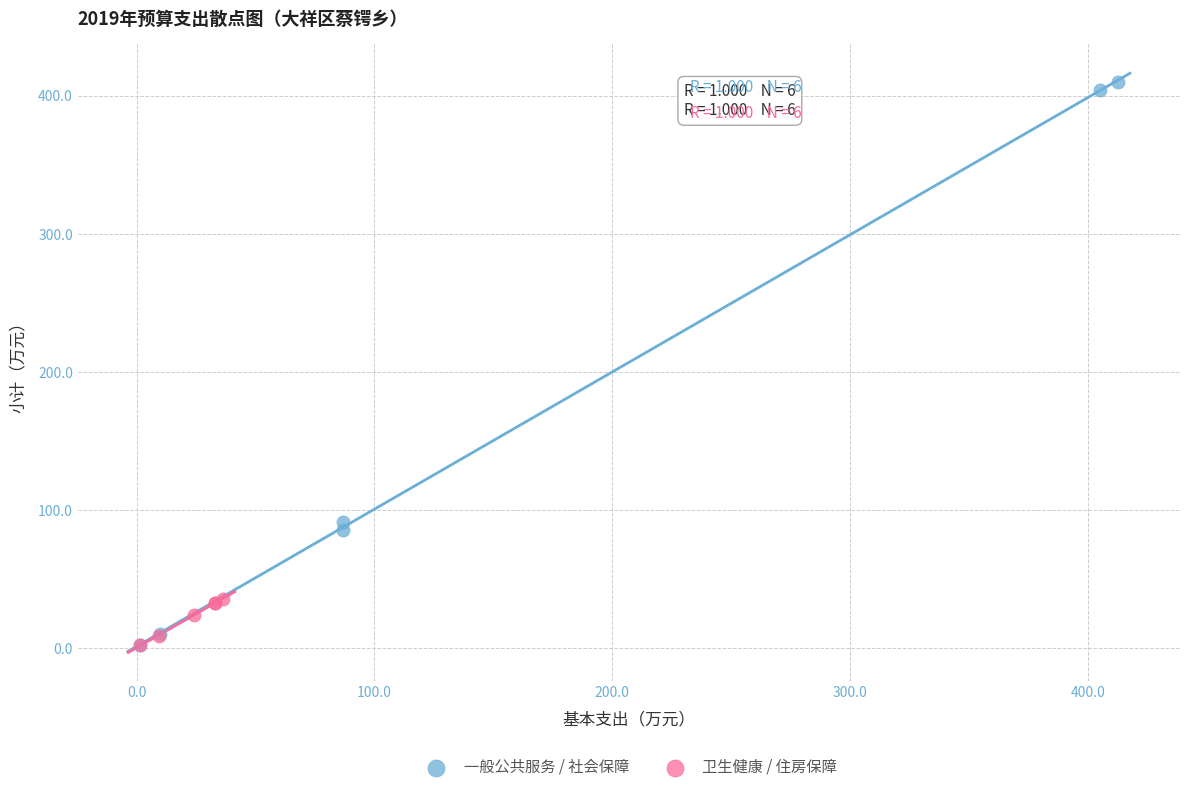

Which series contains the highest Y value?

一般公共服务 / 社会保障